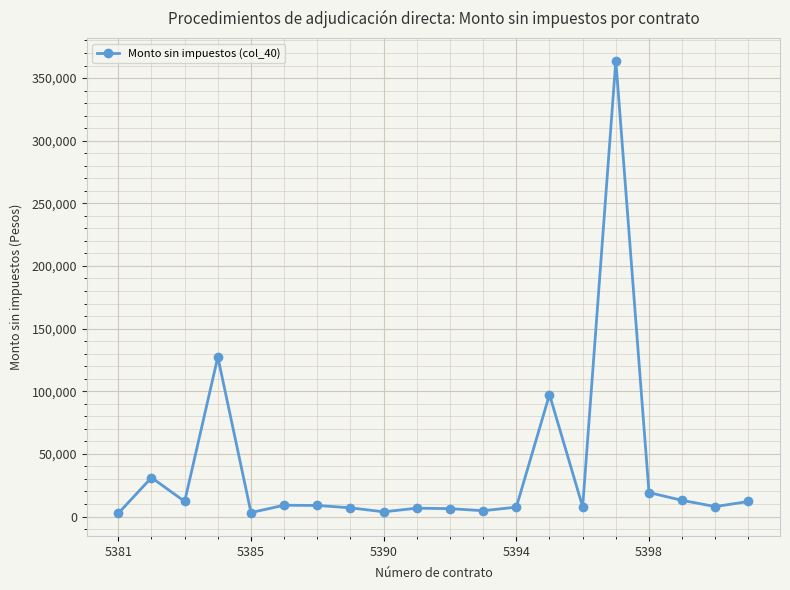

True or false: the data has more than 0 interior local peaks.

True